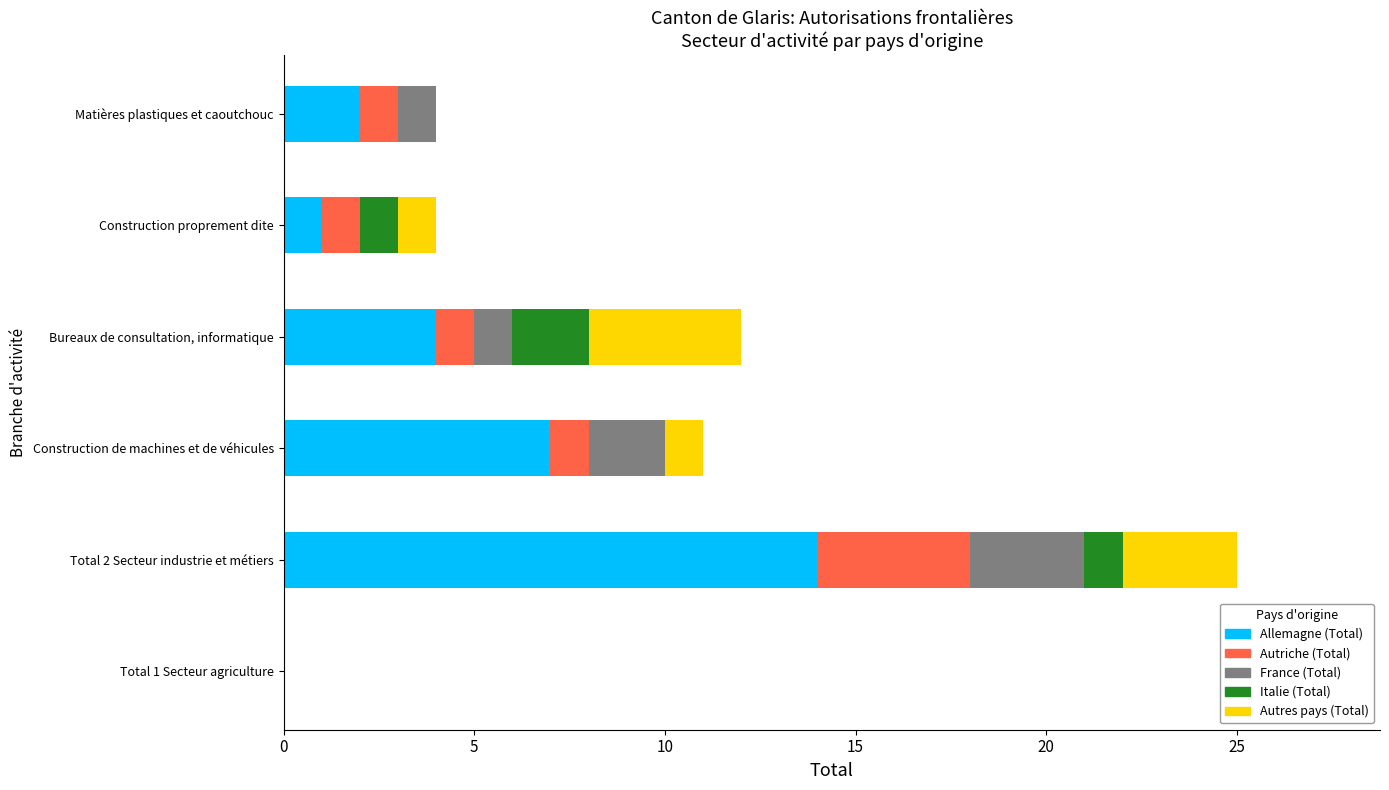

What is the total value across all series at Construction proprement dite?

4